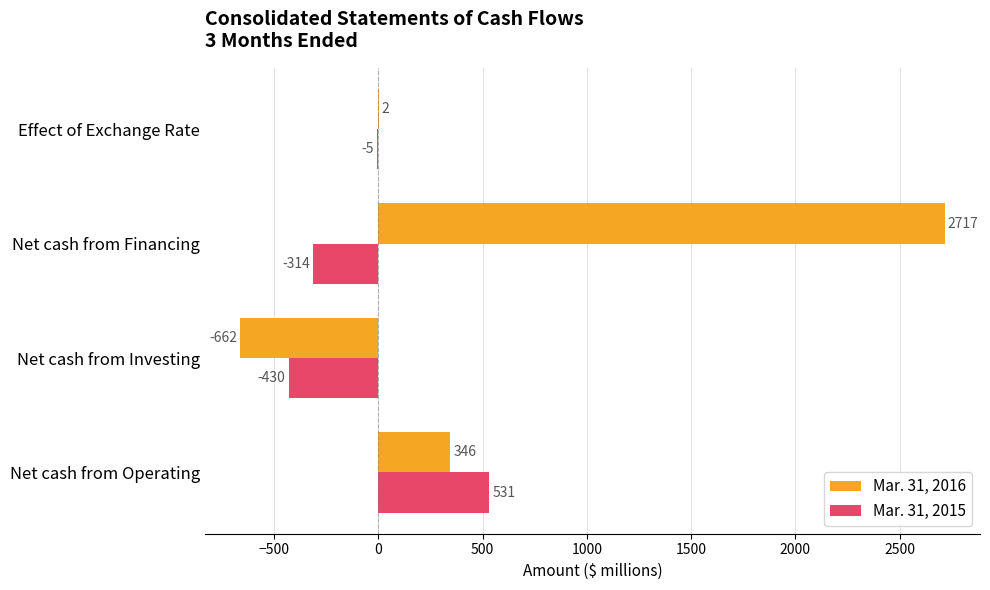

Which series changed the most between Net cash from Investing and Effect of Exchange Rate?

Mar. 31, 2016